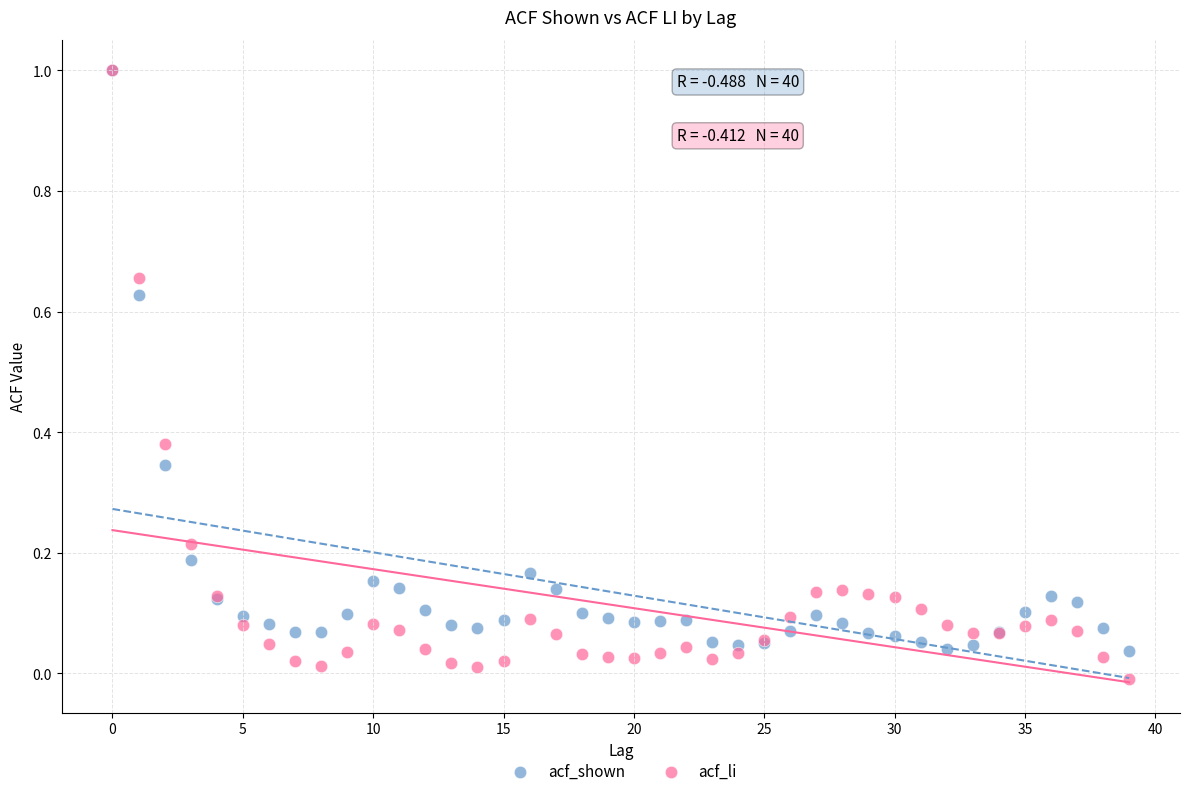

What are all the series names shown in the legend?

acf_shown, acf_li